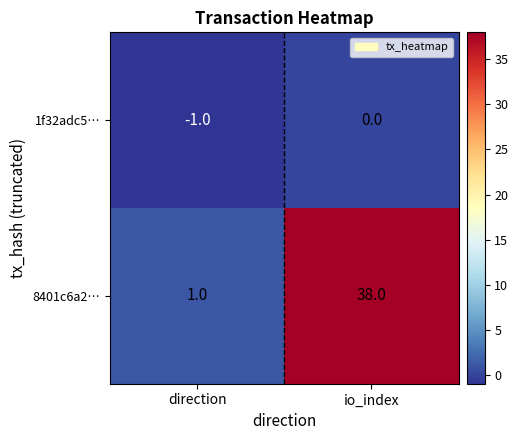

What is the highest value of the 8401c6a2… series?

38